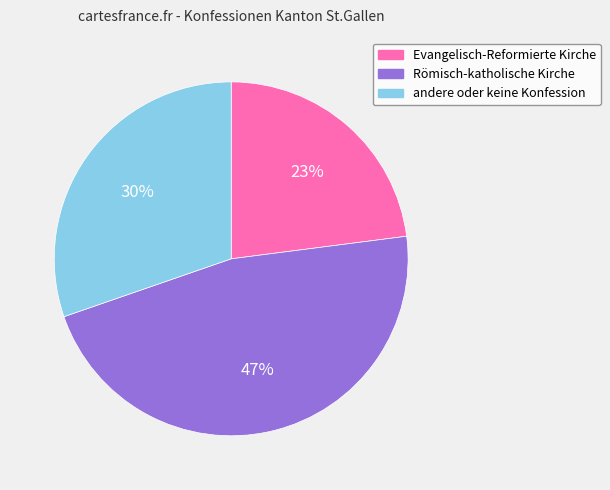

How many slices are in this pie chart?

3